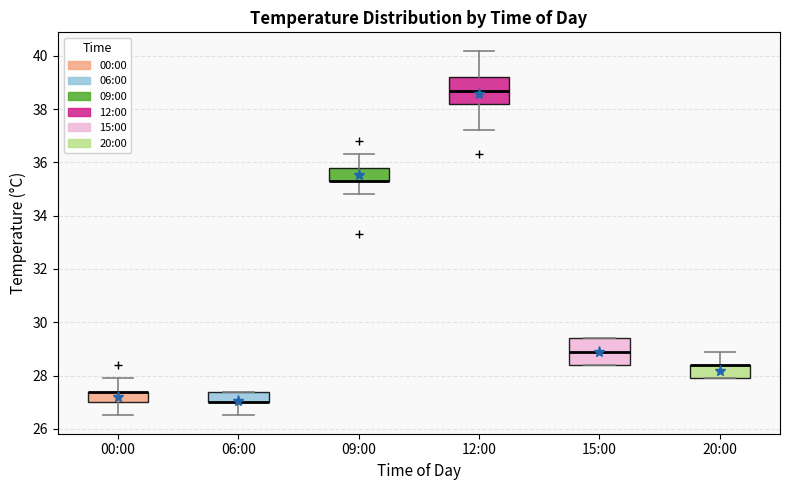

Reading left to right, transcribe this box plot: for each box, give where its median line is, the range the box spans, and where its two whiskers end, as read against the y-axis. The values are not printed on the chart, so give them approximately, as read against the axis.

00:00: median 27.4 (drawn on the box's upper edge), box 27.0 to 27.4, whiskers 26.6 to 28.0
06:00: median 27.0 (drawn on the box's lower edge), box 27.0 to 27.4, whiskers 26.6 to 27.4
09:00: median 35.4 (drawn on the box's lower edge), box 35.4 to 35.8, whiskers 34.8 to 36.4
12:00: median 38.8, box 38.2 to 39.2, whiskers 37.2 to 40.2
15:00: median 29.0, box 28.4 to 29.4, whiskers 28.4 to 29.4
20:00: median 28.4 (drawn on the box's upper edge), box 28.0 to 28.4, whiskers 28.0 to 29.0